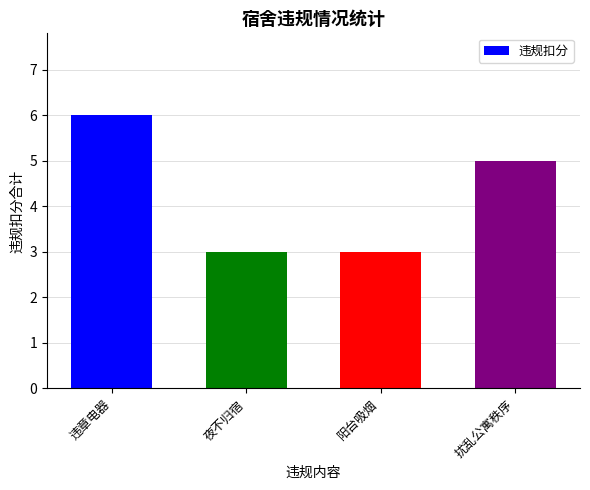

How many distinct data groups are displayed?

1